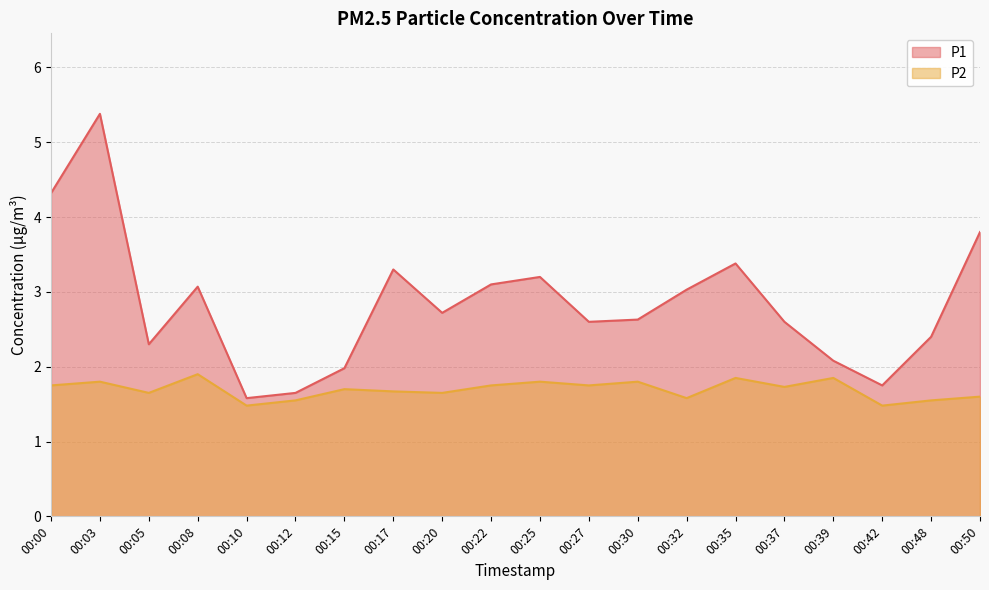

Which label corresponds to the largest value in the chart?

00:03